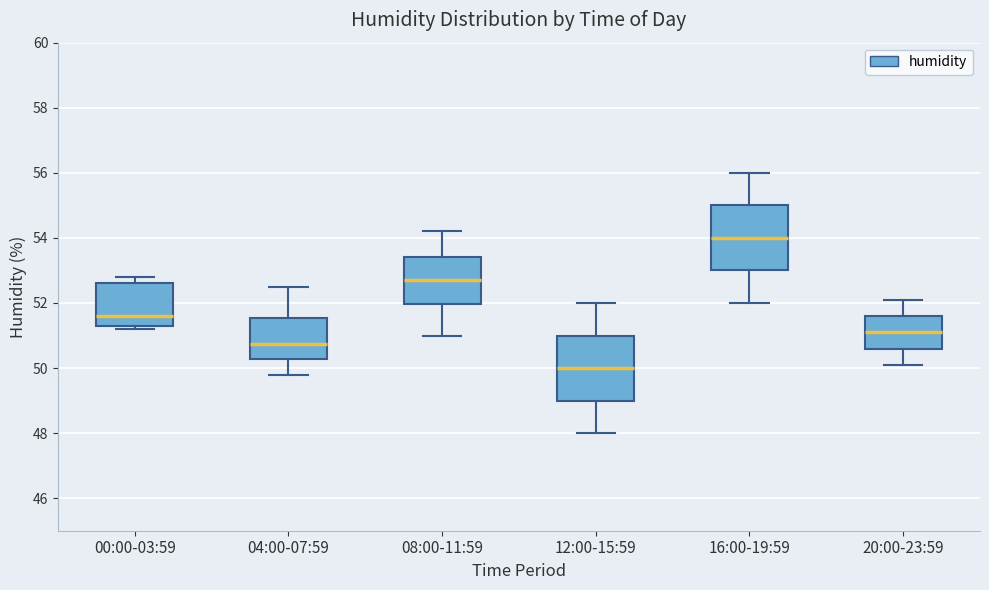

Where does the median line of the box for 04:00-07:59 sit on the y-axis? The values are not printed on the chart, so give them approximately, as read against the axis.

50.8